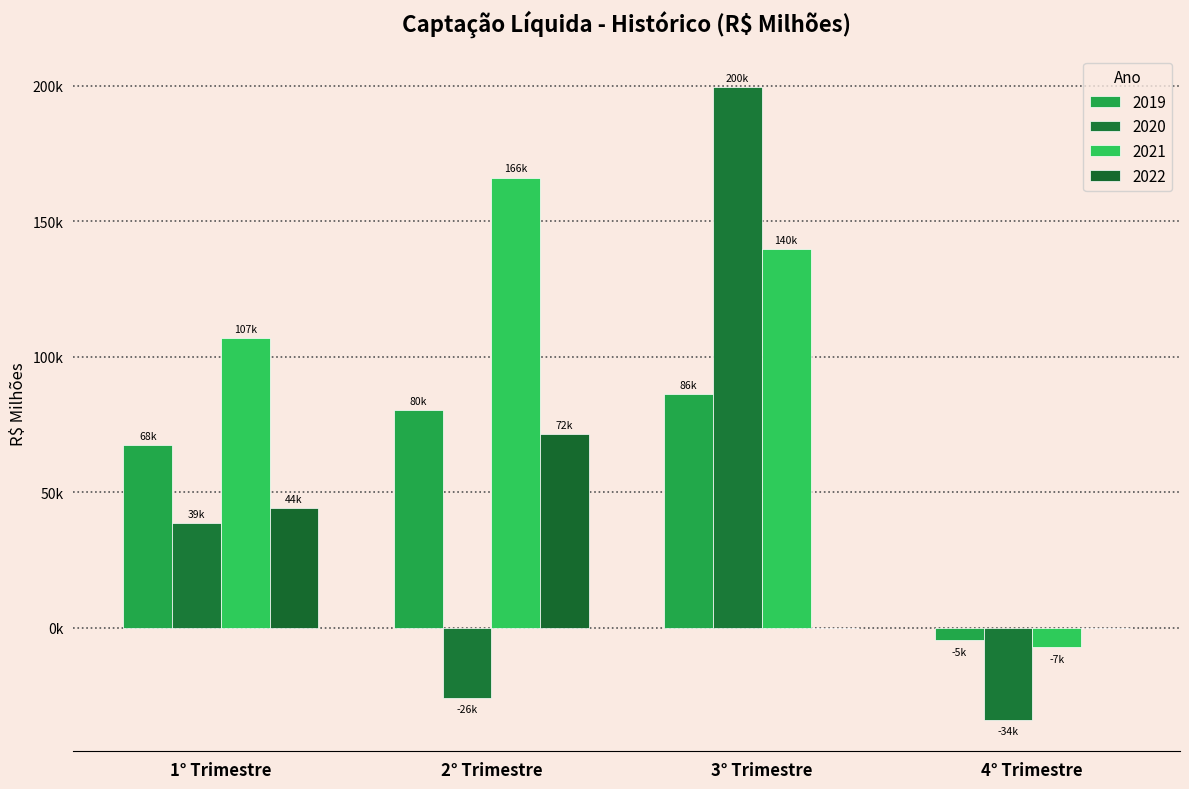

Count the number of data series in this chart.

4